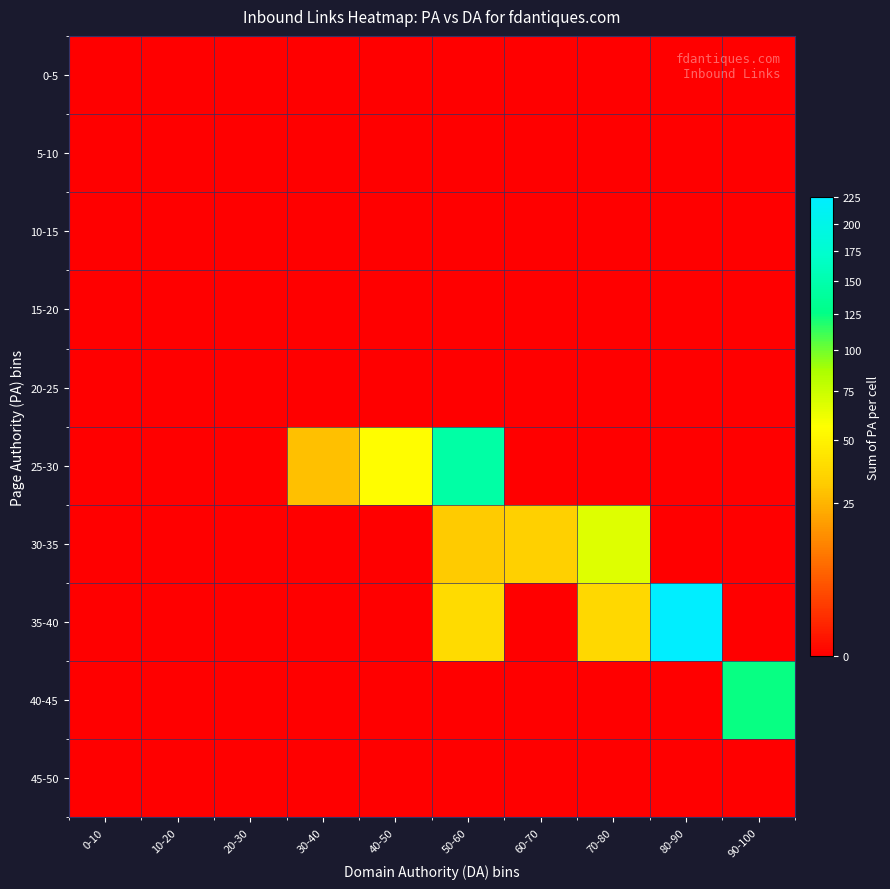

List the series in order of their peak value, lowest first.

45-50, 20-25, 15-20, 10-15, 5-10, 0-5, 30-35, 40-45, 25-30, 35-40